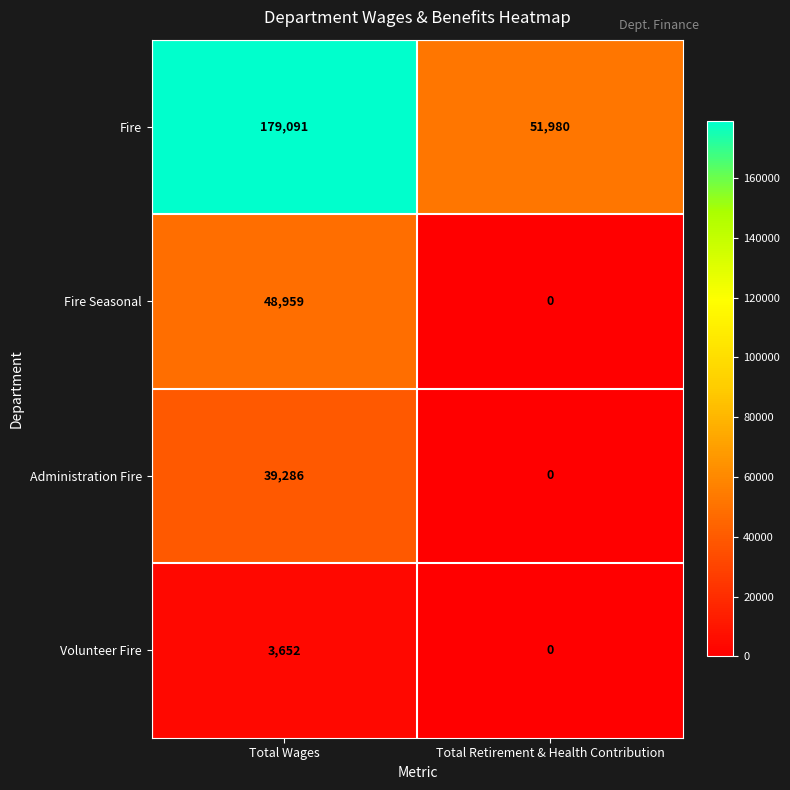

What is the total value across all series at Total Retirement & Health Contribution?

51980